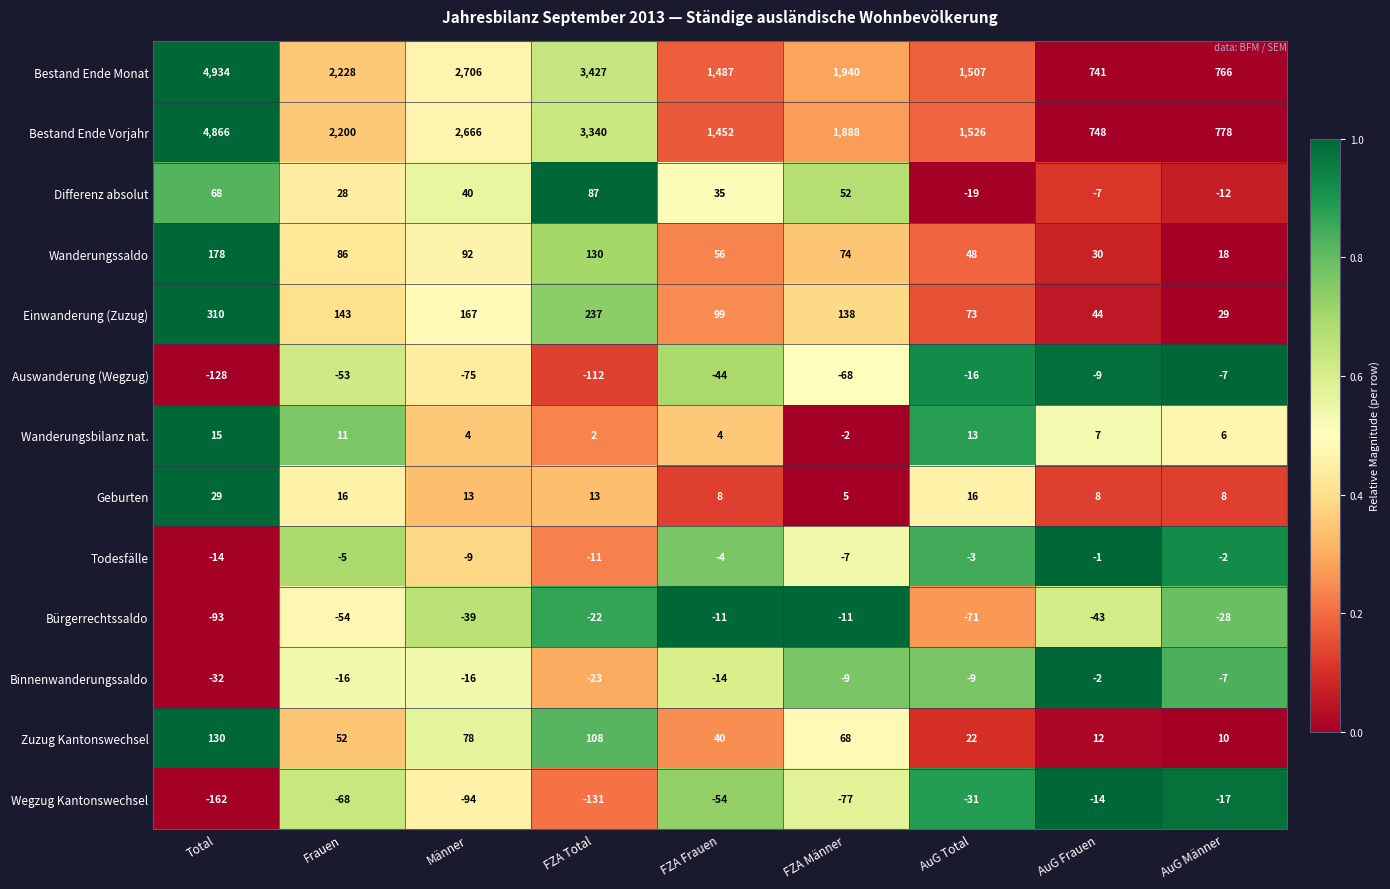

Count the number of categories in the chart.

9